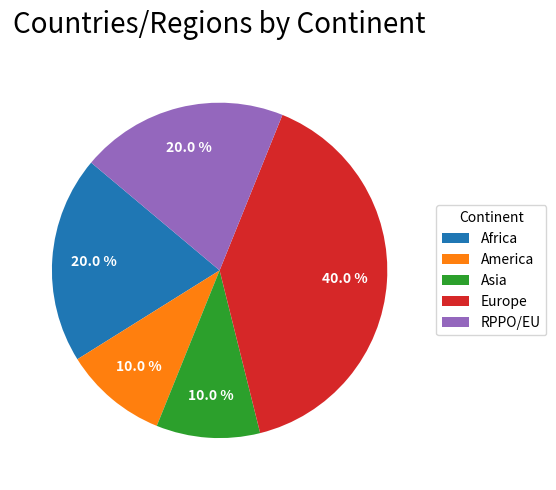

Which has a higher value, Africa or Asia?

Africa